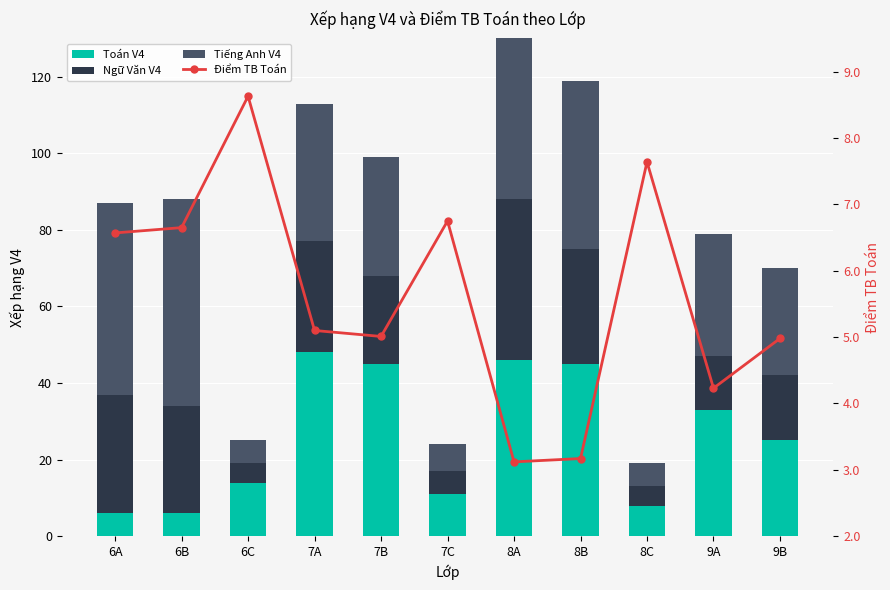

What position from the right is 7B?

7